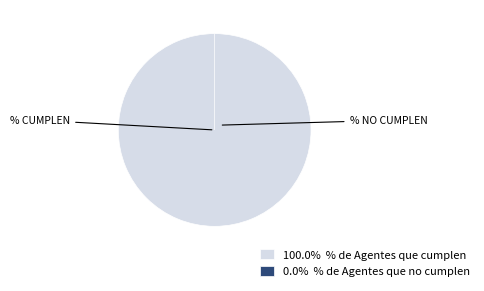

What is the smallest slice in the pie chart?

% de Agentes que no cumplen